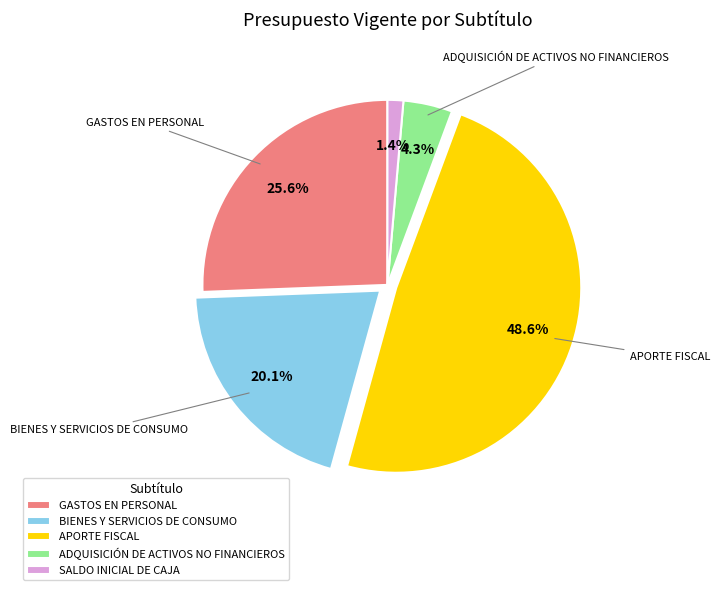

Approximately how many times larger is the value at ADQUISICIÓN DE ACTIVOS NO FINANCIEROS compared to BIENES Y SERVICIOS DE CONSUMO?

0.2